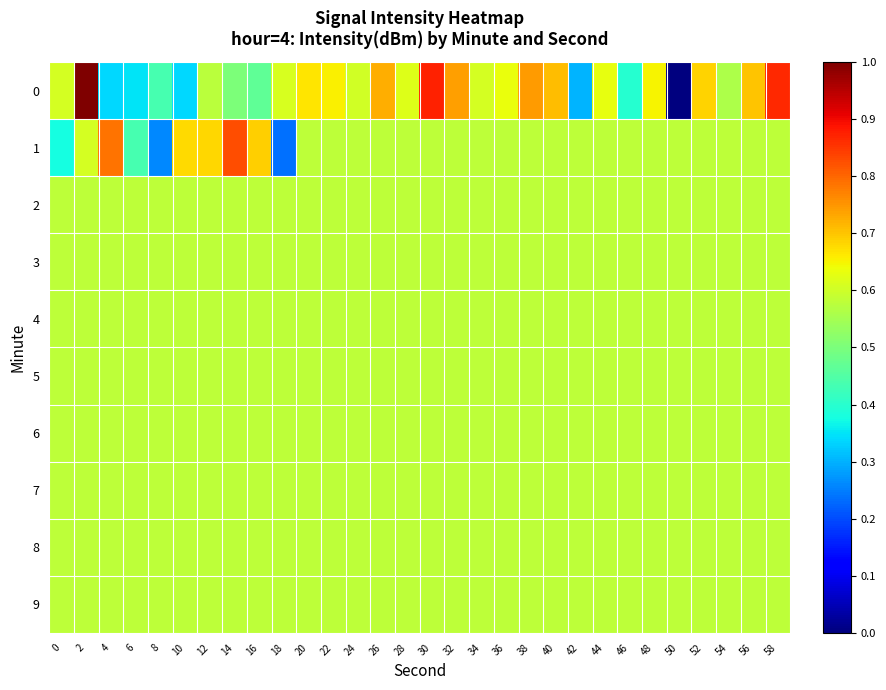

At which category is the sum across all series the highest?

2